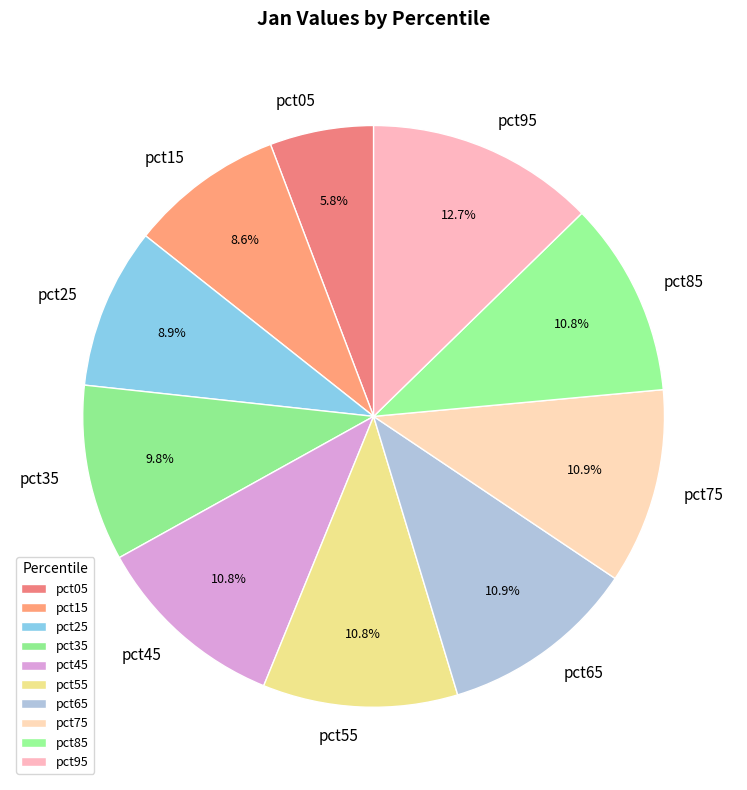

To the nearest percent, what is the combined percentage of pct65 and pct95?

24%